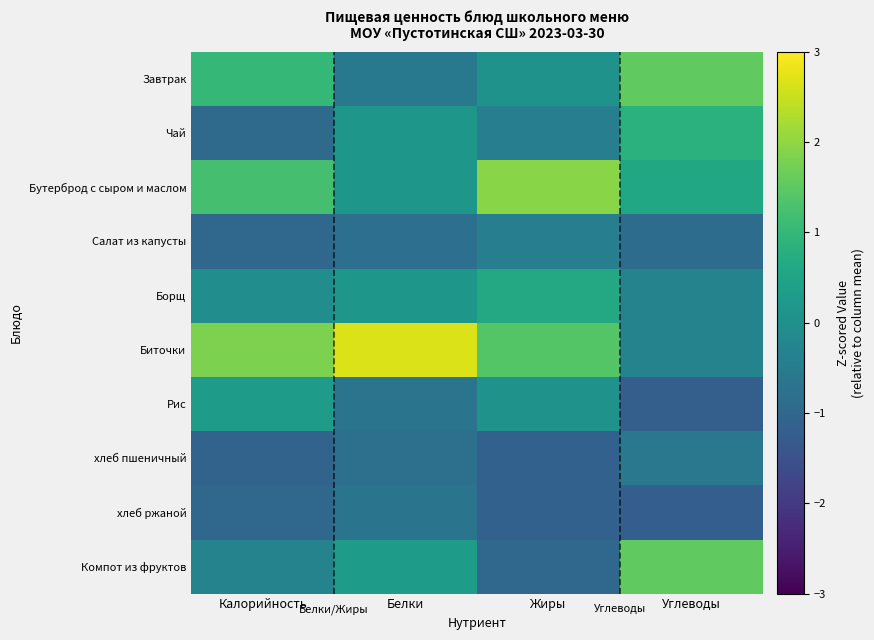

At which category is the sum across all series the highest?

Углеводы